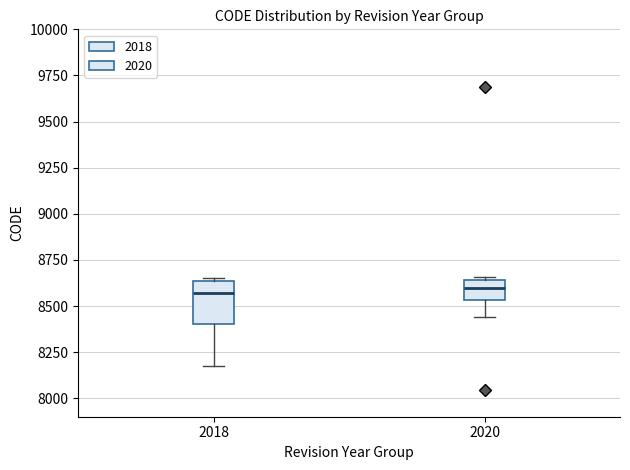

Reading left to right, read every box against the y-axis: the position of its median line, the range the box covers, and the ends of its whiskers. The values are not printed on the chart, so give them approximately, as read against the axis.

2018: median 8550, box 8400 to 8650, whiskers 8150 to 8650 (just above the box's upper edge)
2020: median 8600, box 8550 to 8650, whiskers 8450 to 8650